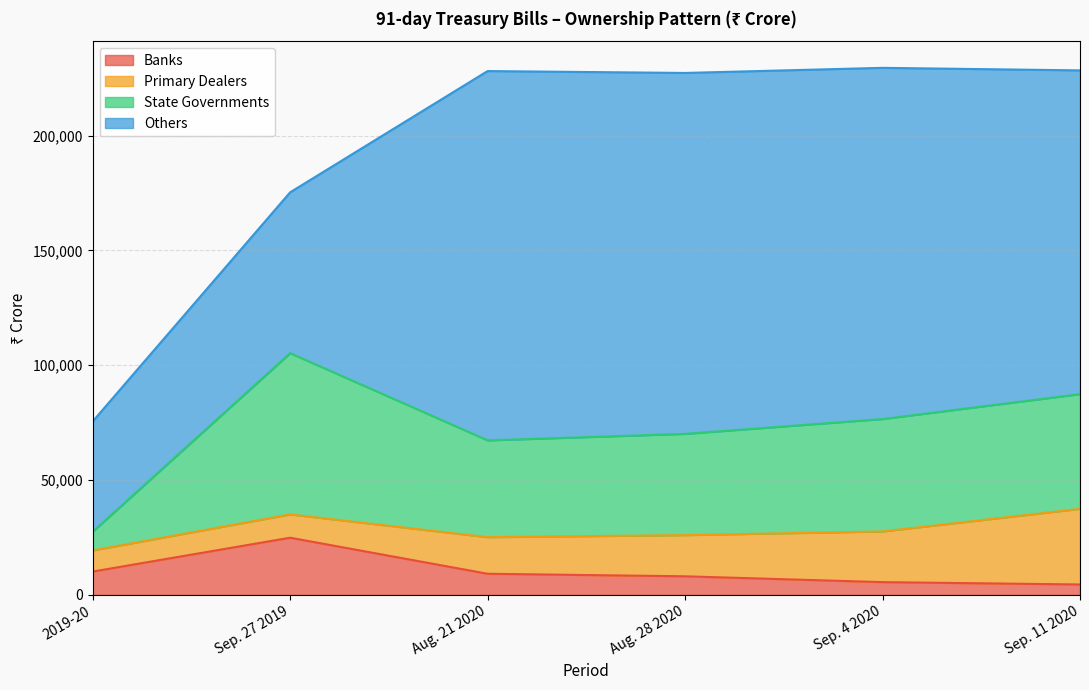

At which category does the chart reach its minimum across all series?

Sep. 11 2020